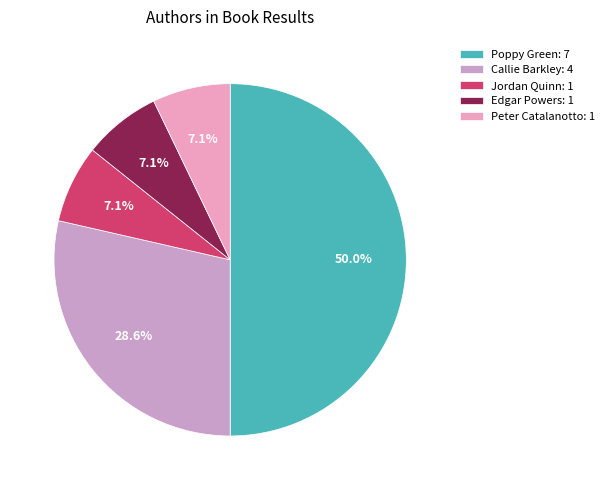

What is the total percentage of Peter Catalanotto: 1 and Callie Barkley: 4?

35.7%